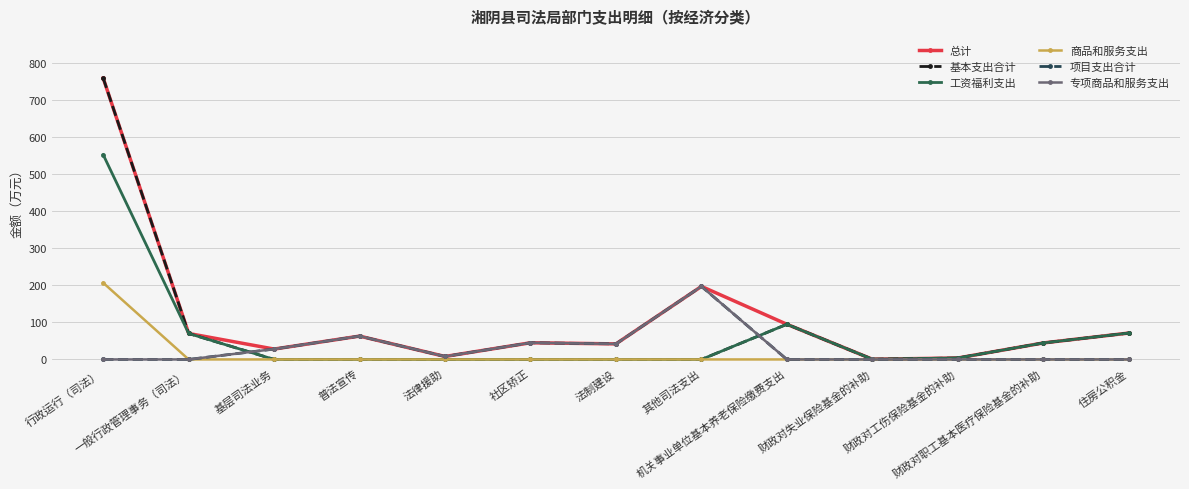

What is the spread (max minus min) of values at 一般行政管理事务（司法）?

70.1